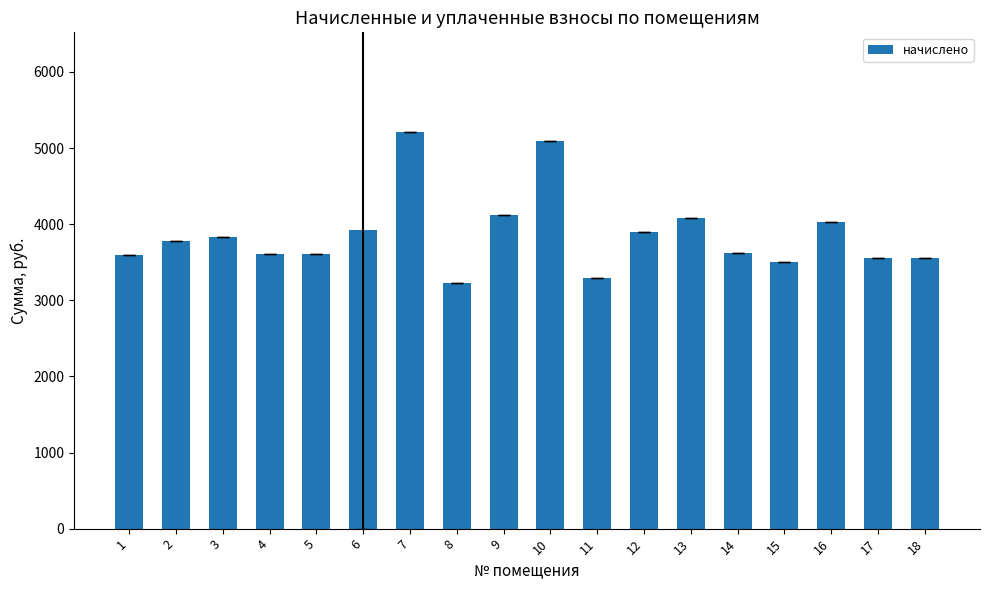

What is the average value?

3862.2